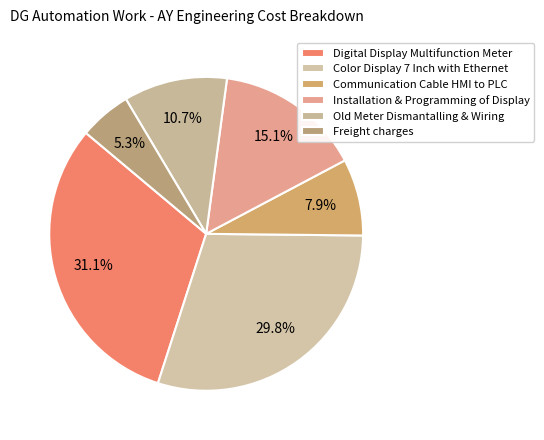

To the nearest percent, what portion does Digital Display Multifunction Meter represent?

31%